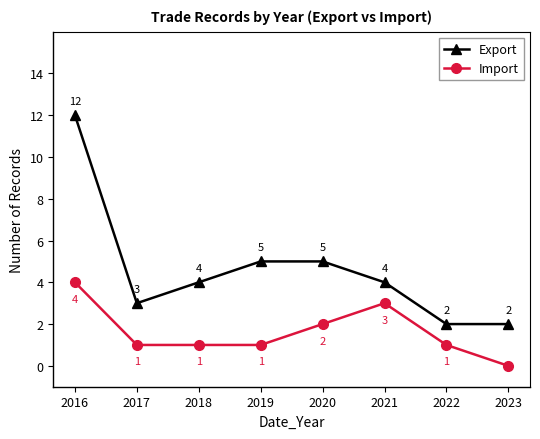

What is the difference between the second highest and second lowest values in the Import series?

2